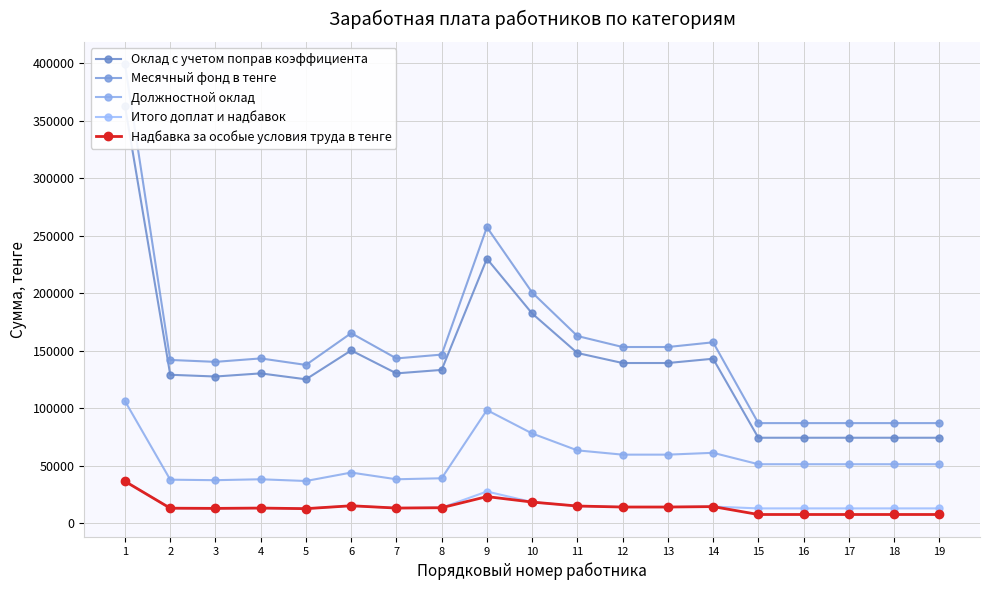

What is the difference between the highest and lowest values at 7?

130126.0